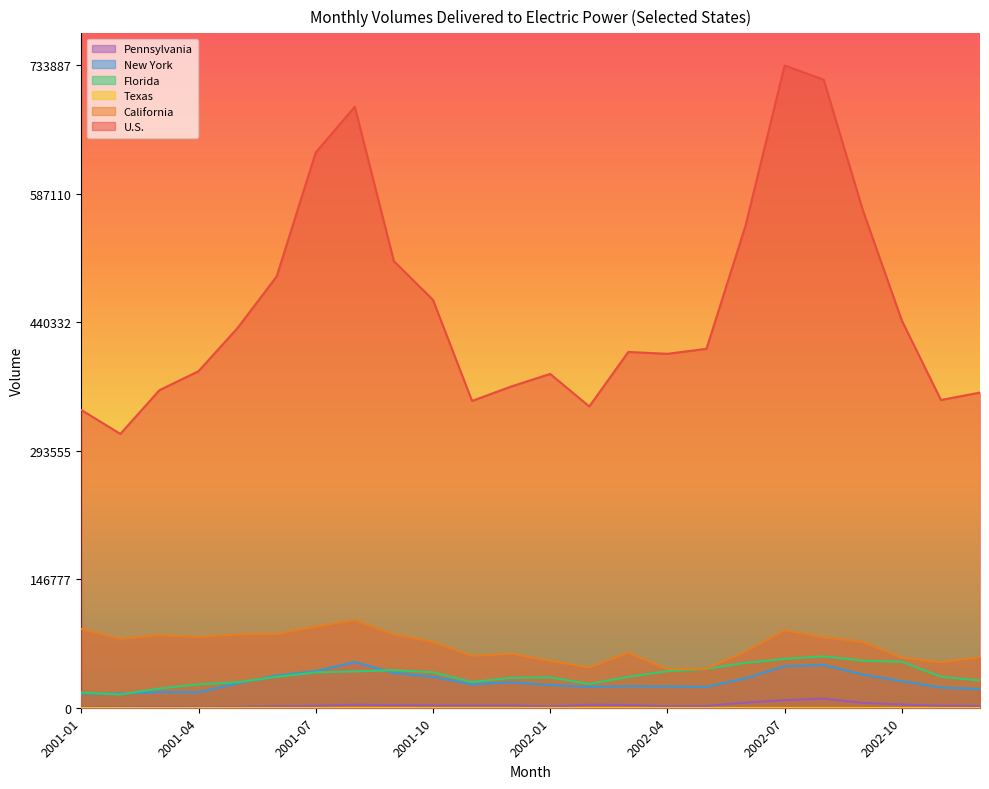

At which label does California reach its minimum?

2002-04